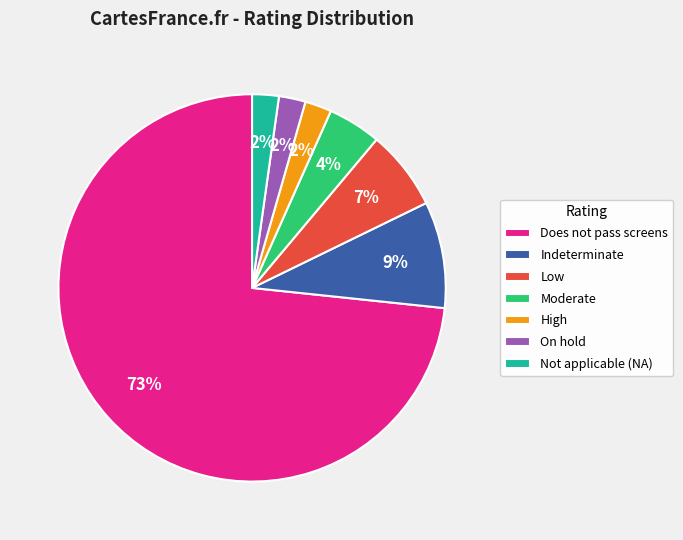

Which category has the biggest portion of the pie?

Does not pass screens